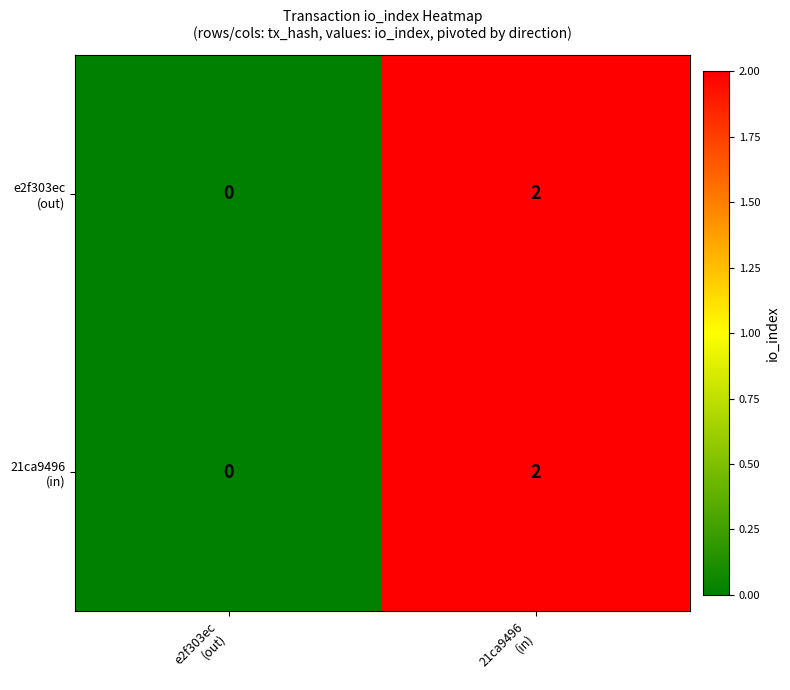

Which label corresponds to the smallest value in the chart?

e2f303ec
(out)